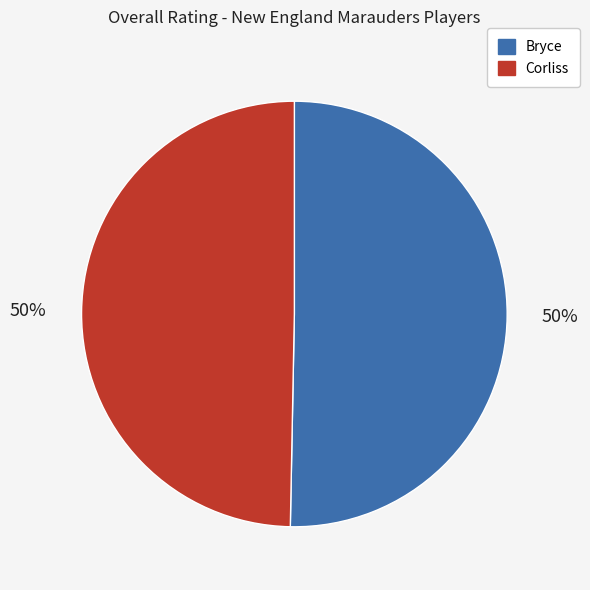

The Corliss slice represents 50% of the pie. True or false?

True